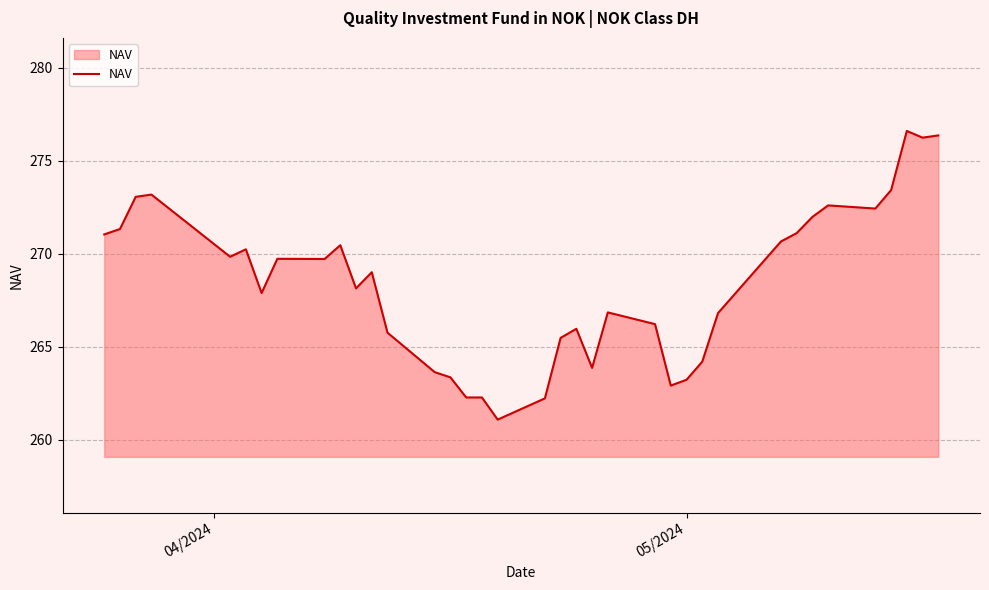

What is the greatest value displayed?

276.6